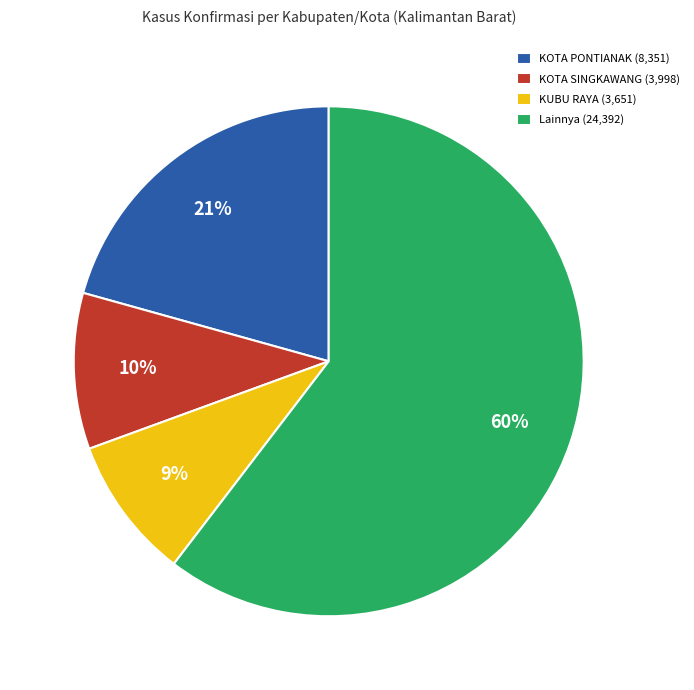

Do KOTA PONTIANAK (8,351) and Lainnya (24,392) together represent more than half of the pie?

Yes